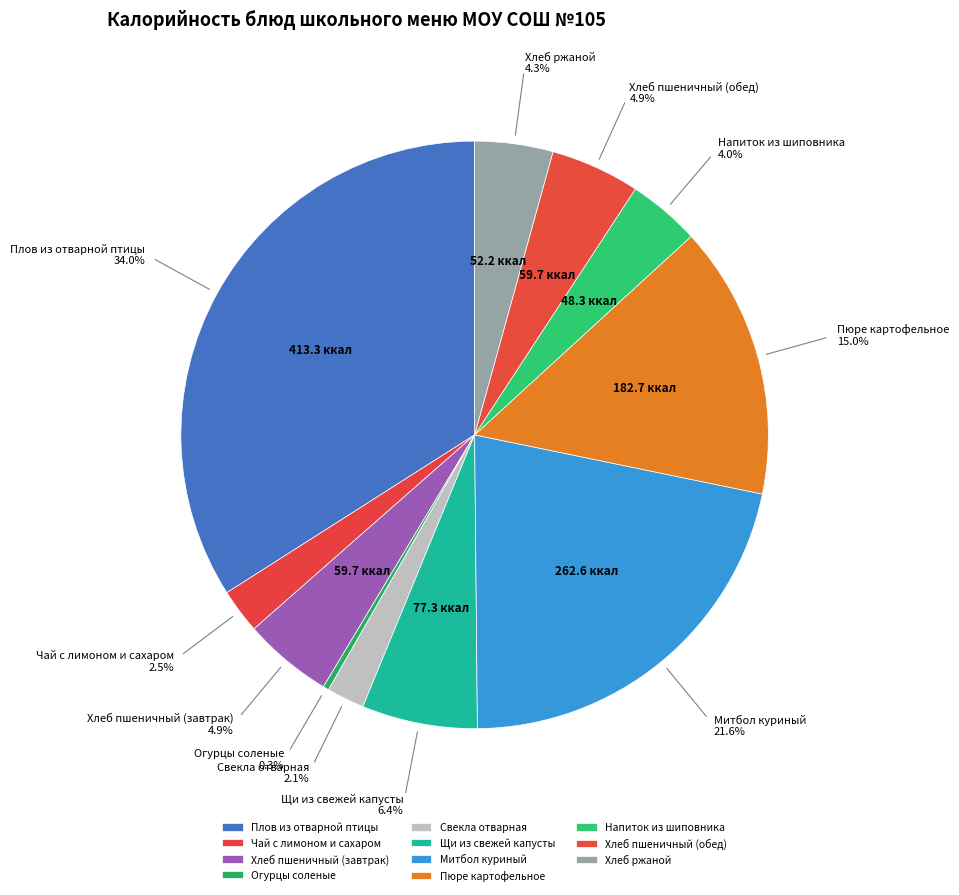

How many segments does this pie chart have?

11